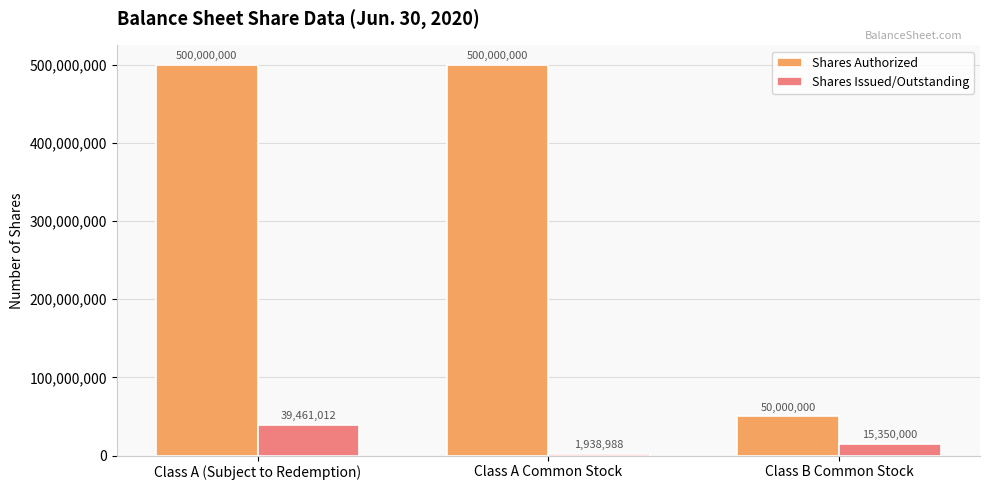

What is the total value across all series at Class B Common Stock?

65350000